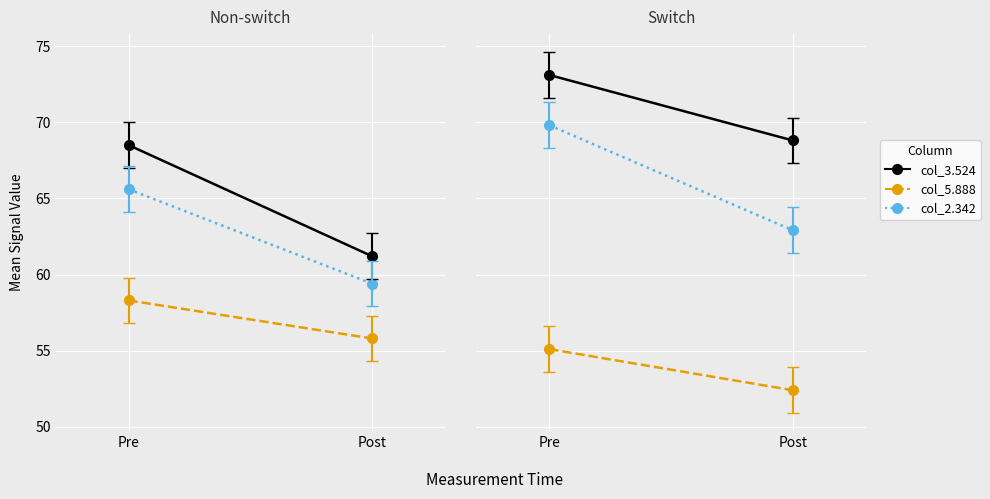

What is the difference between the col_5.888 values at Pre and Post?

2.5